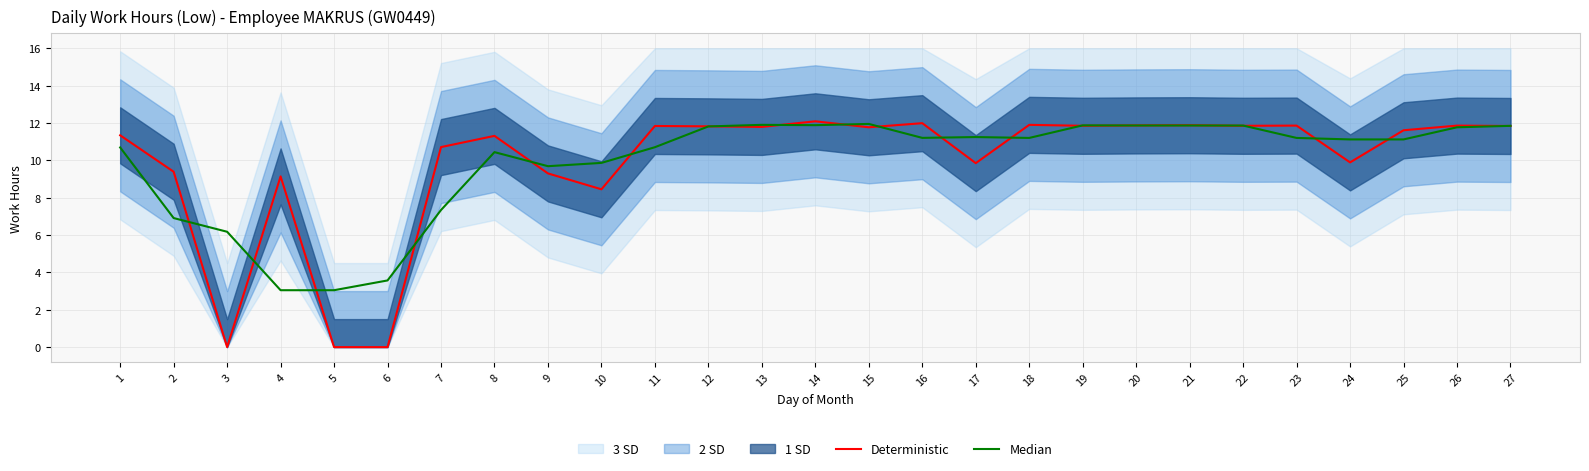

At which label does Median first exceed 11?

12